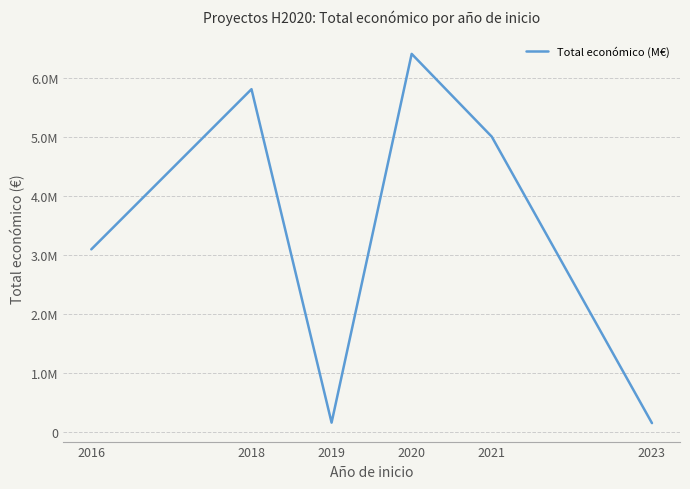

What is the value of the 4th point from the left?

6402164.0